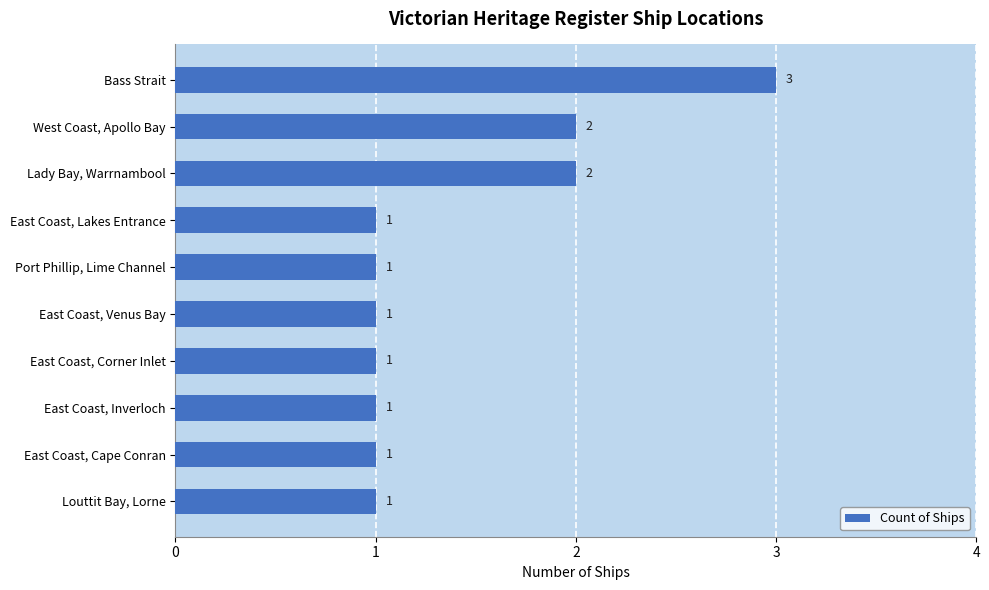

What is the sum of all values?

14